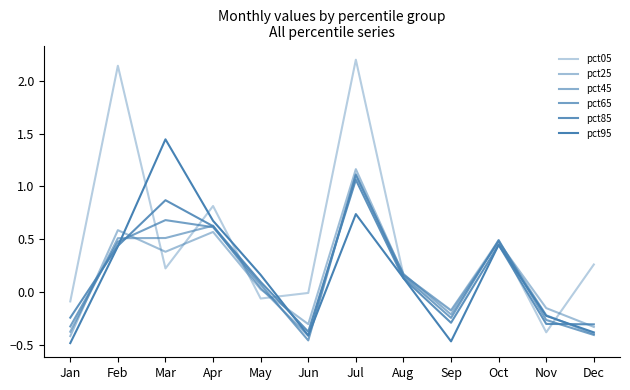

Which category has the highest value in the pct05 series?

Jul